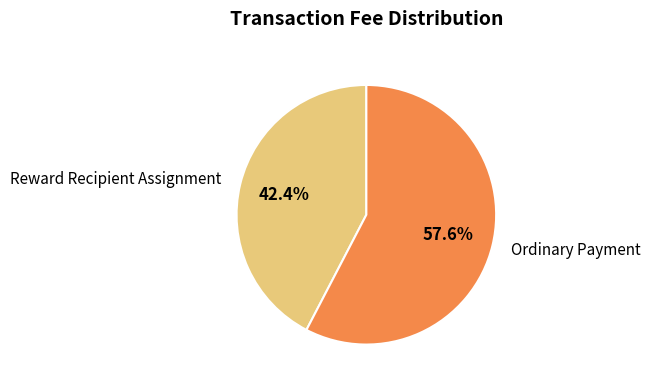

How much of the chart is everything except Ordinary Payment?

42.4%